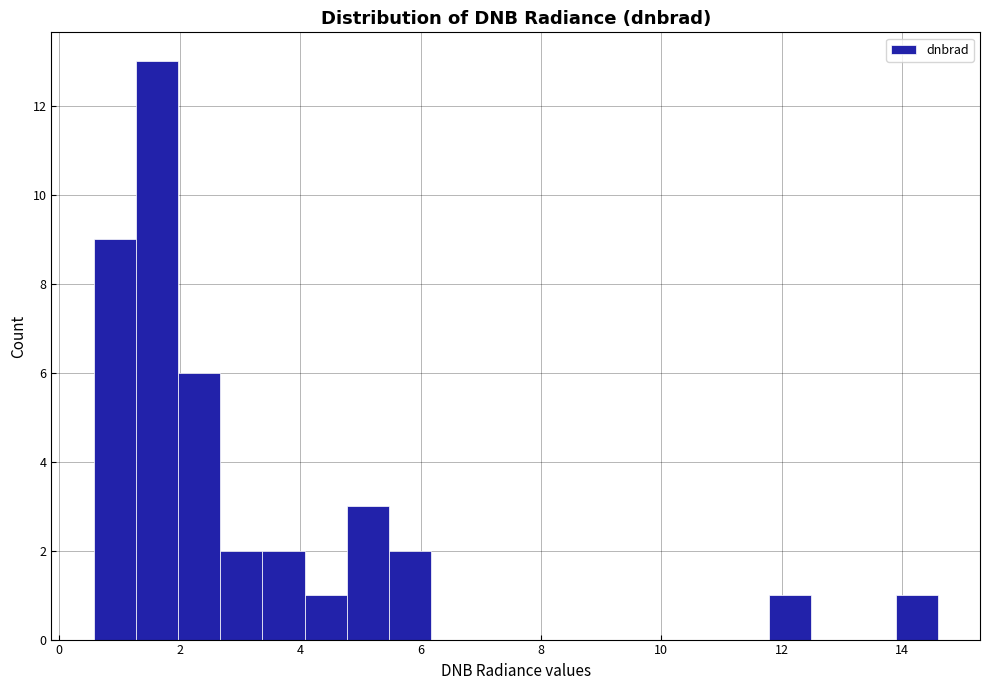

Read against the x-axis, roughly where is the centre of the tallest bar?

1.6